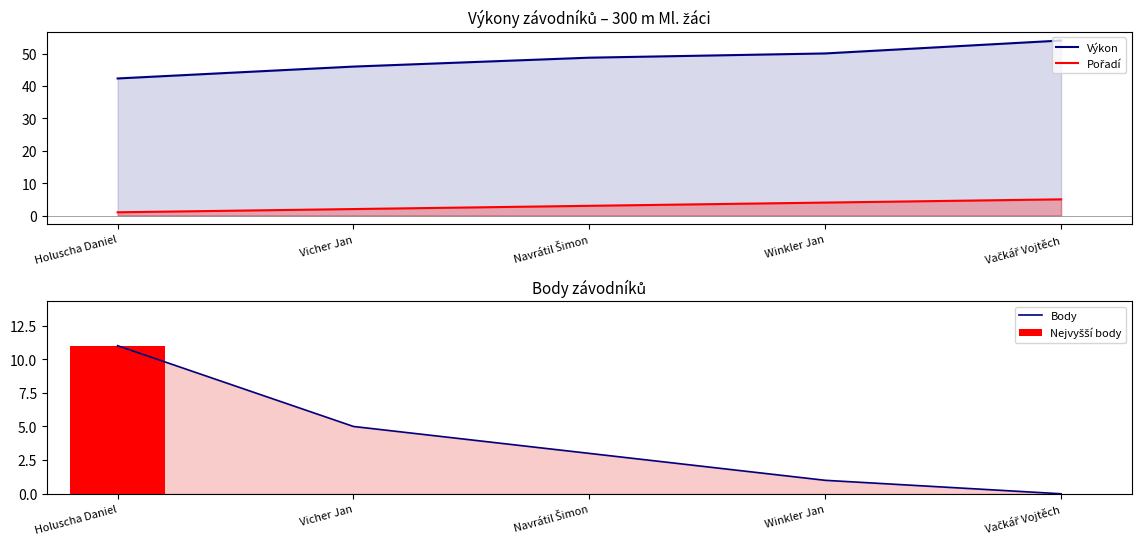

What position from the right is Holuscha Daniel?

5